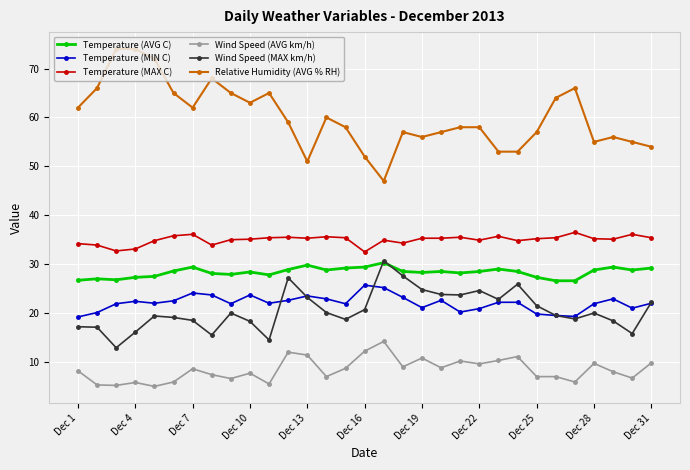

What is the lowest value of the Temperature (MIN C) series?

19.2